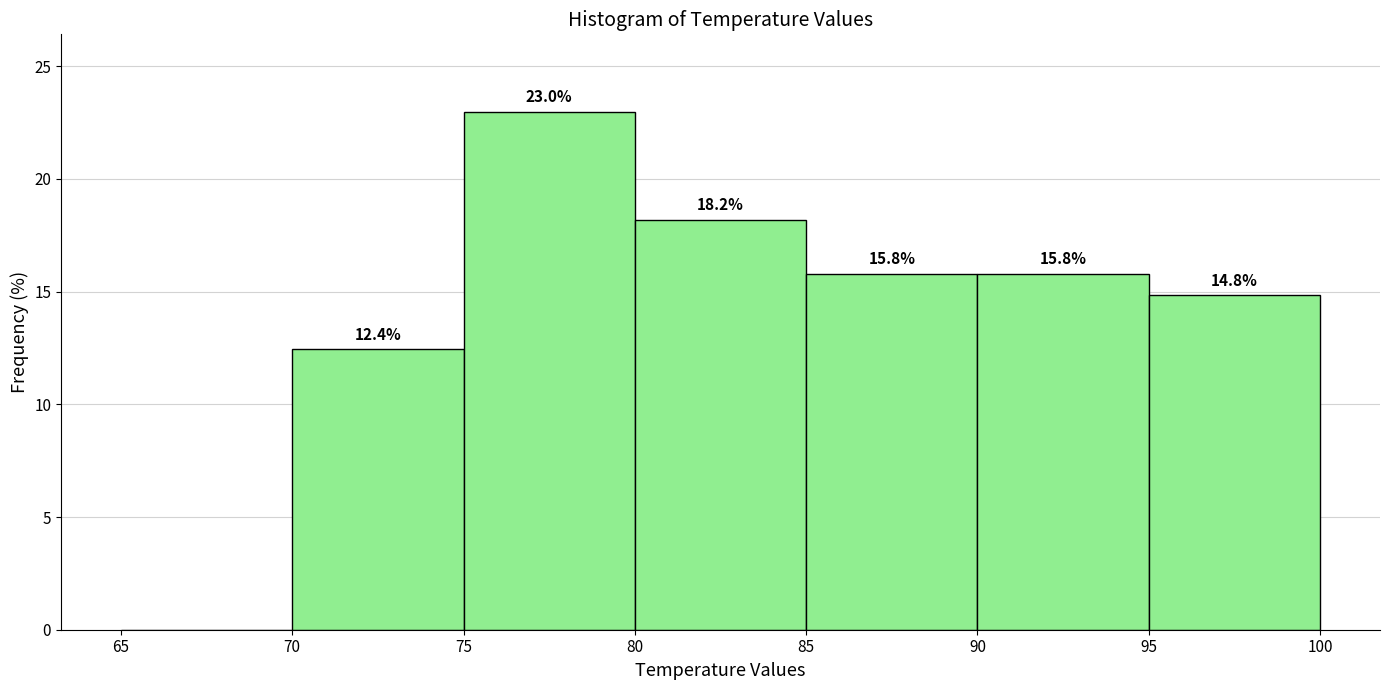

Which range on the x-axis has the tallest bar?

75 to 80